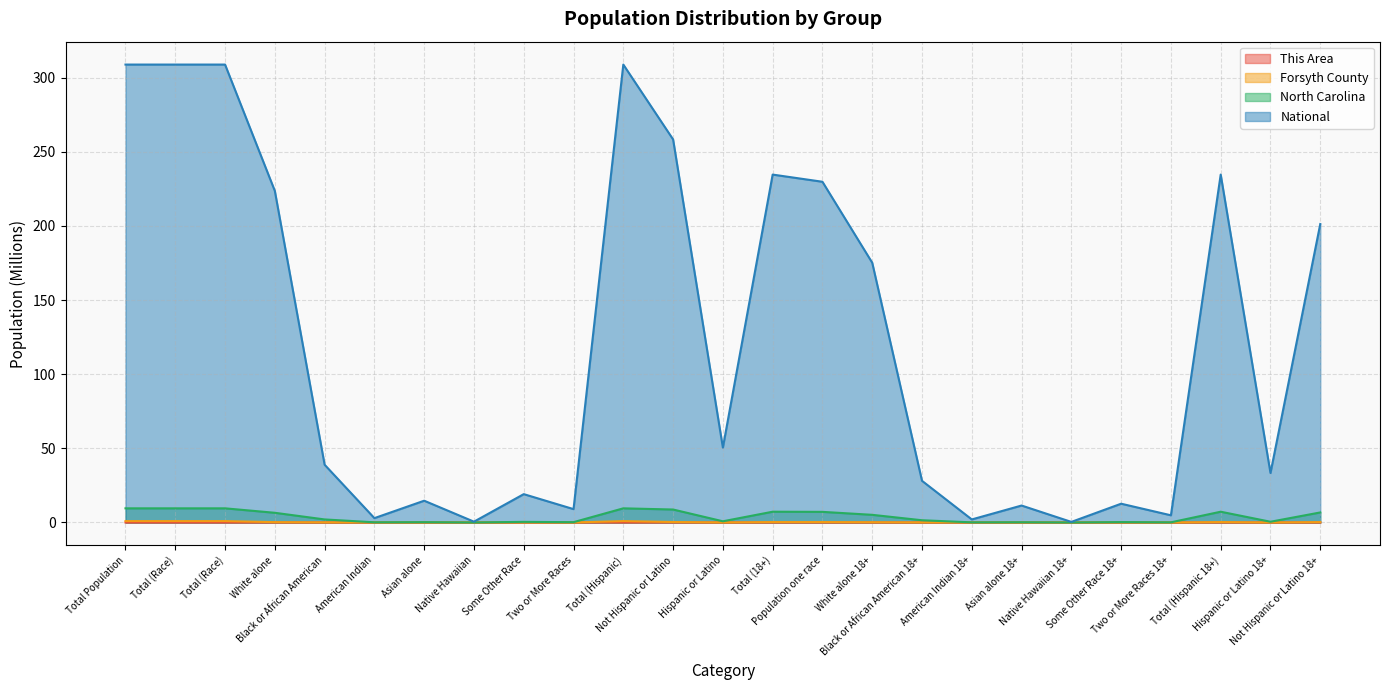

Reading right to left, extract all data points from this chart.

This Area: 0.0	0.0	0.0	0.0	0.0	0.0	0.0	0.0	0.0	0.0	0.0	0.0	0.0	0.0	0.0	0.0	0.0	0.0	0.0	0.0	0.0	0.0	0.0	0.0	0.0
Forsyth County: 0.2	0.0	0.3	0.0	0.0	0.0	0.0	0.0	0.1	0.2	0.3	0.3	0.0	0.3	0.9	0.0	0.0	0.0	0.0	0.0	0.1	0.2	0.9	0.9	0.9
North Carolina: 6.8	0.5	7.3	0.1	0.3	0.0	0.2	0.1	1.5	5.2	7.2	7.3	0.8	8.7	9.5	0.2	0.4	0.0	0.2	0.1	2.0	6.5	9.5	9.5	9.5
National: 201.2	33.3	234.6	4.8	12.7	0.4	11.4	2.0	28.1	175.1	229.7	234.6	50.5	258.3	308.7	9.0	19.1	0.5	14.7	2.9	38.9	223.6	308.7	308.7	308.7